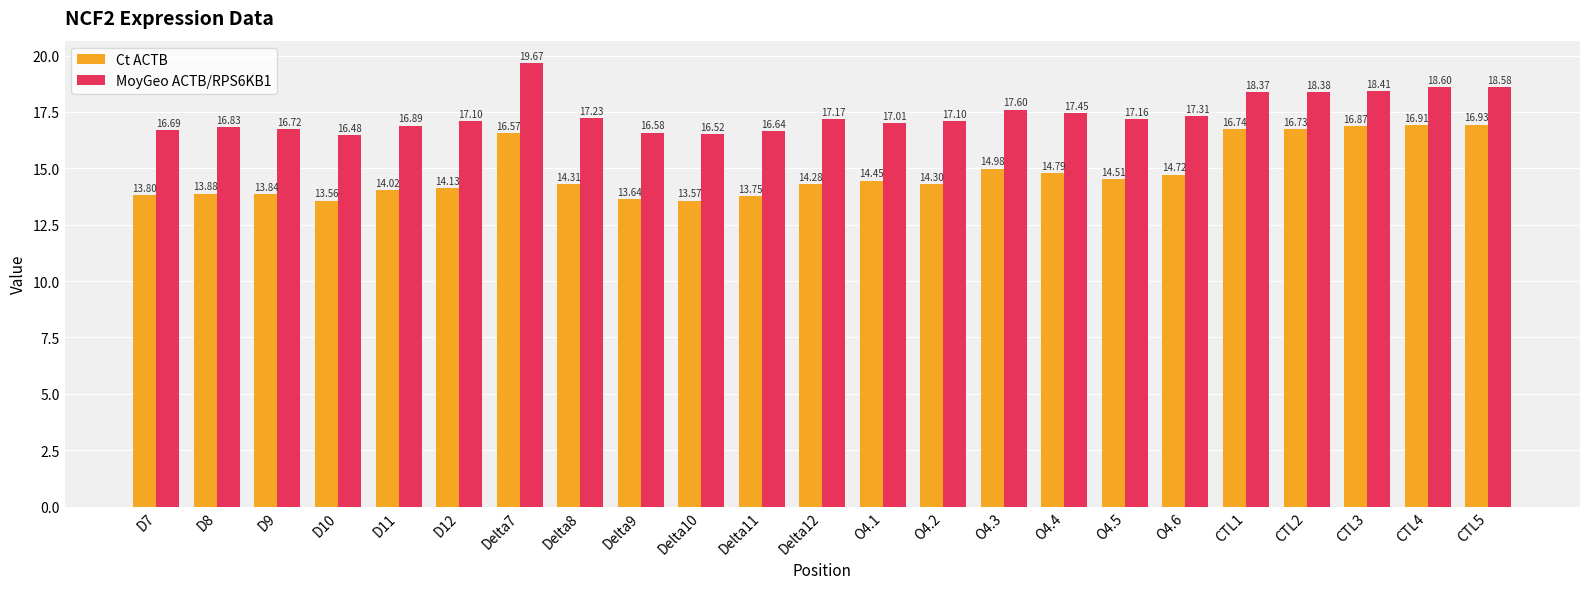

What is the total value across all series at Delta10?

30.1